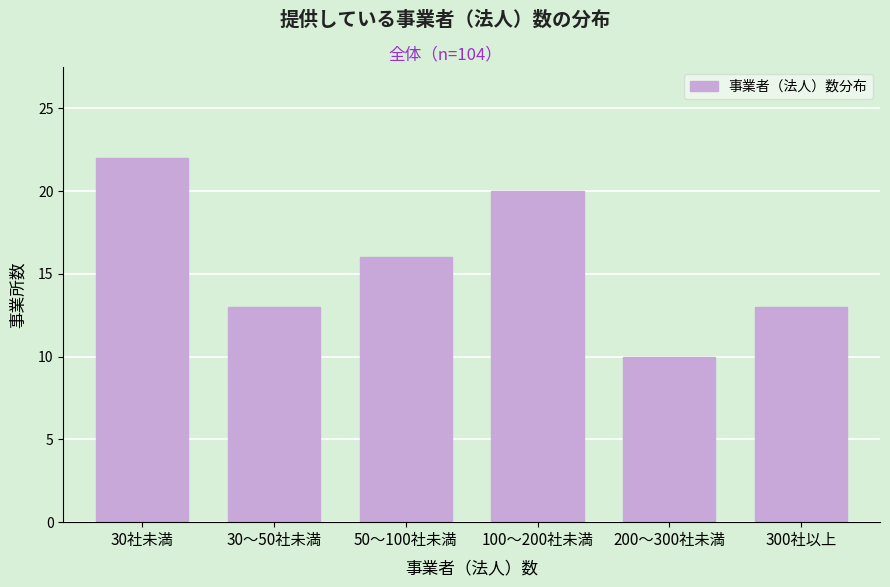

Reading left to right, list all the values displayed in this chart.

22	13	16	20	10	13